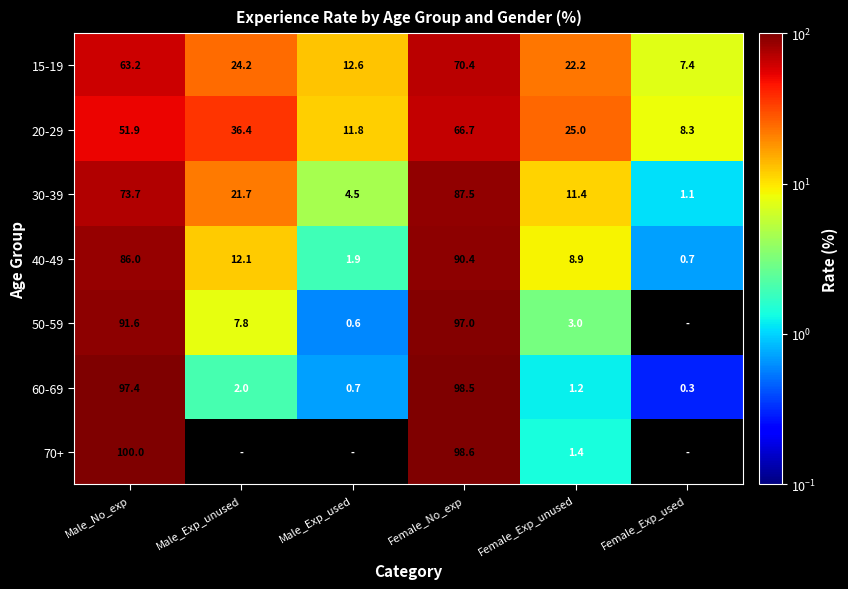

What is the average value of the 20-29 series?

33.4